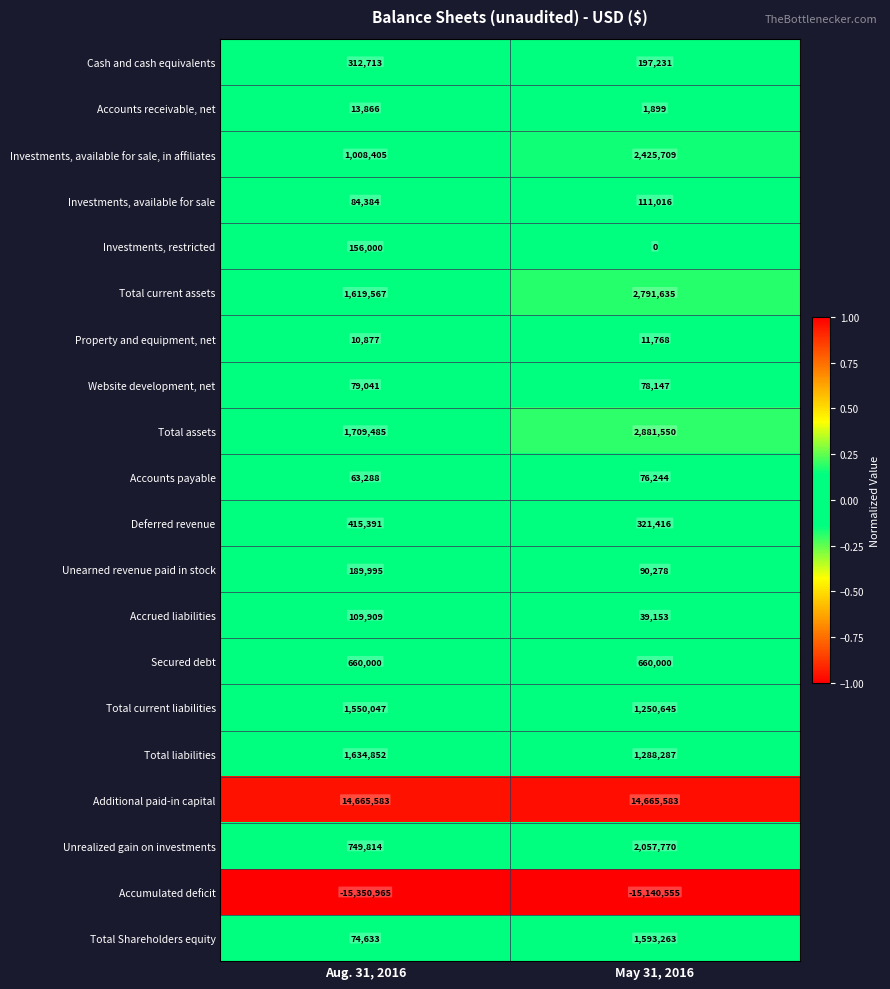

What is the lowest value of the Accrued liabilities series?

39153